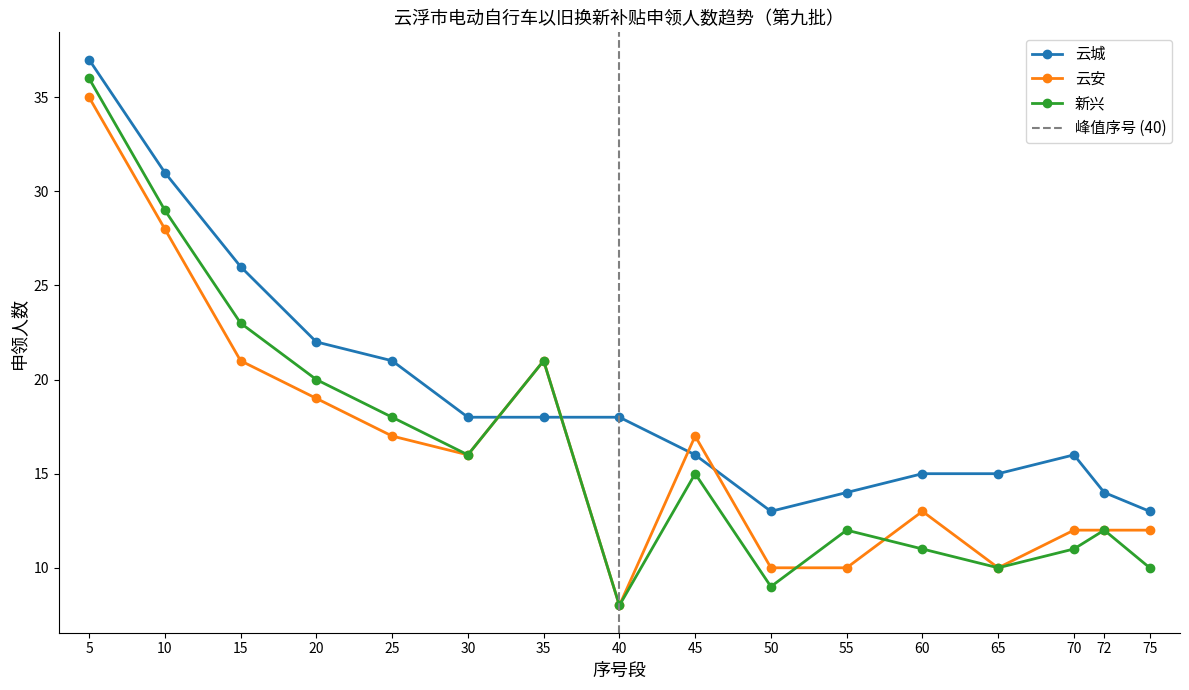

Rank the categories by 云安 value from lowest to highest.

40, 50, 55, 65, 70, 72, 75, 60, 30, 25, 45, 20, 15, 35, 10, 5